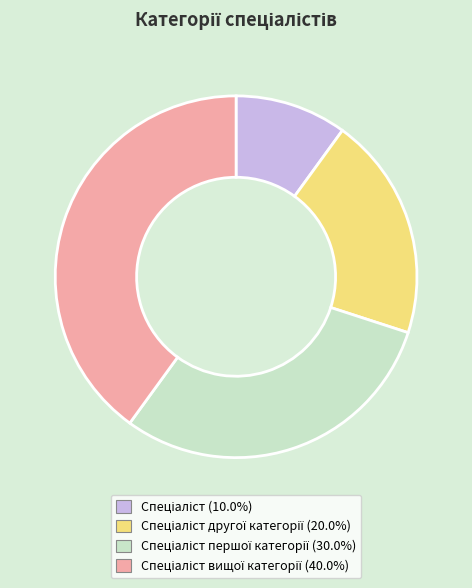

Is there a majority slice in this chart?

No